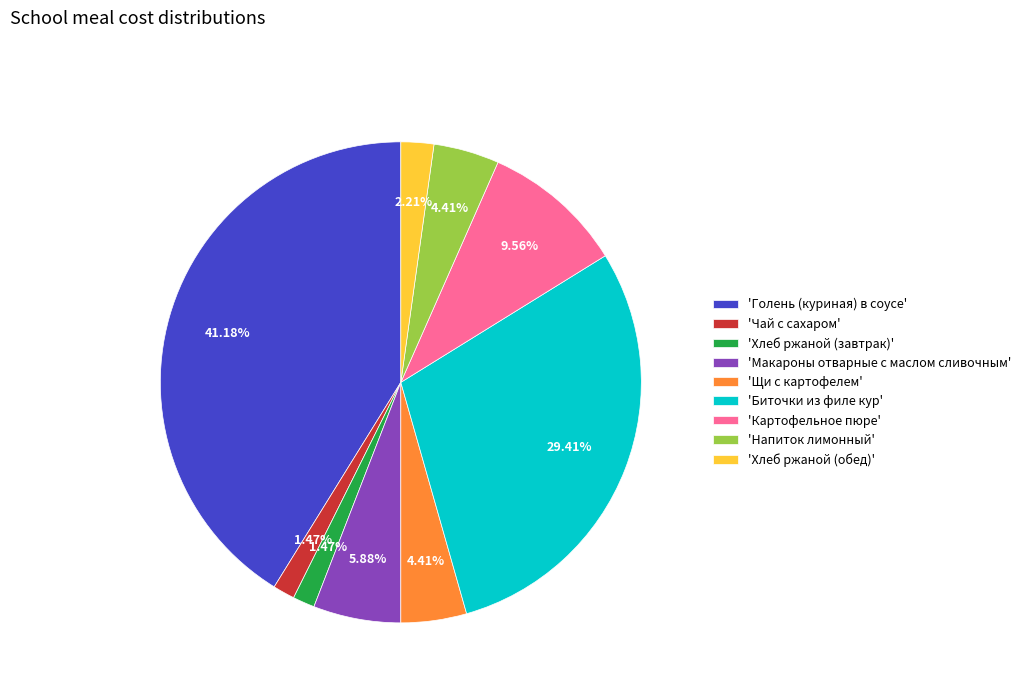

Do 'Хлеб ржаной (завтрак)' and 'Голень (куриная) в соусе' together represent more than half of the pie?

No